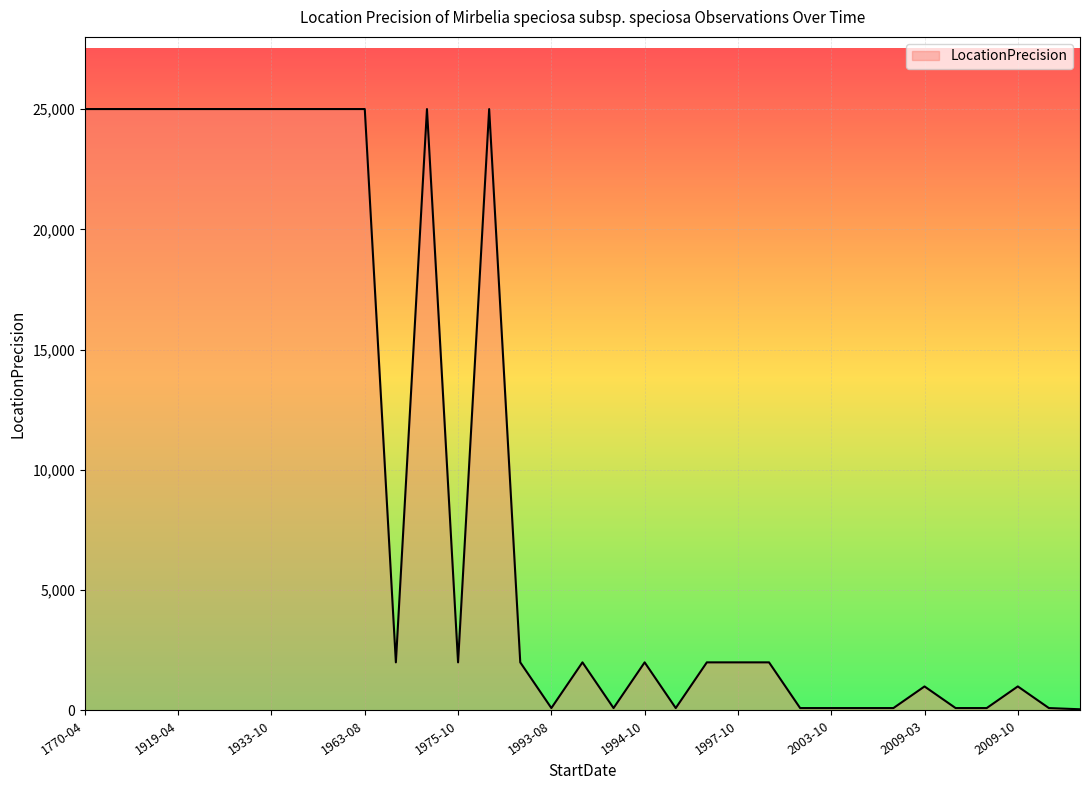

What is the greatest value displayed?

25000